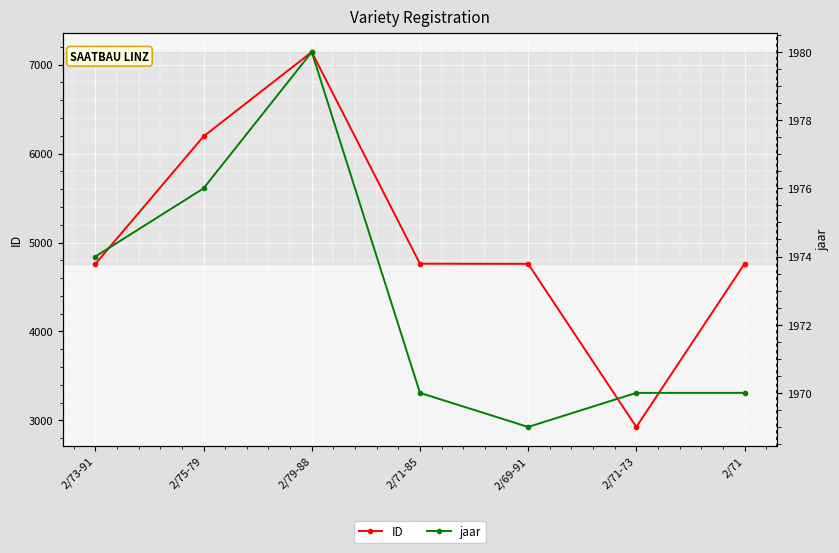

Which category has the lowest value across all series?

2/69-91